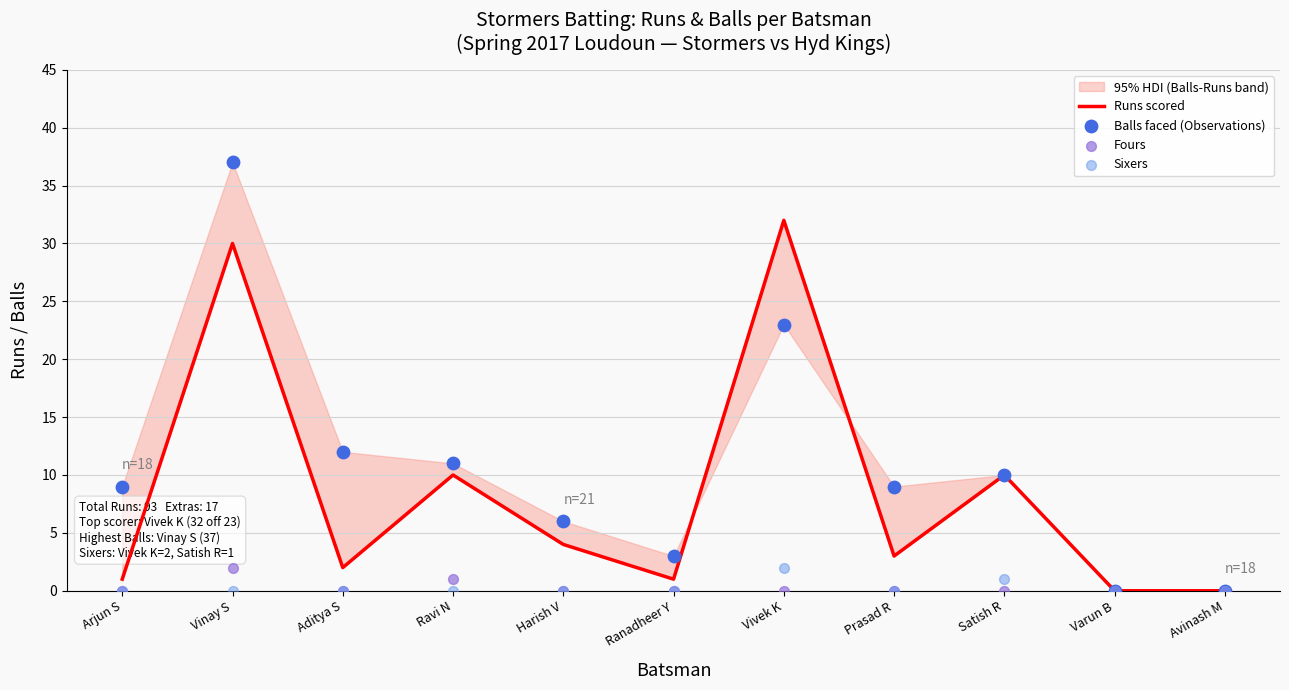

What is the total value across all series at Vinay S?

69